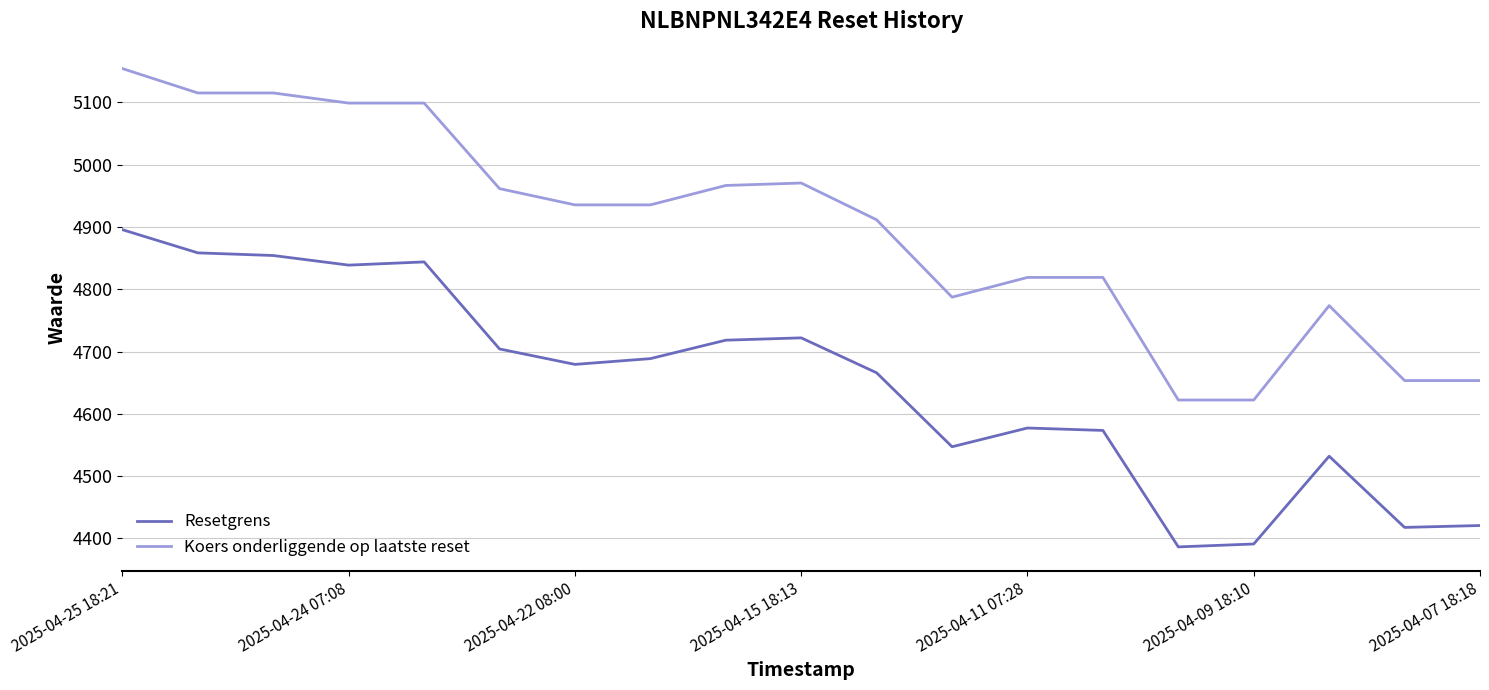

What is the minimum value for Koers onderliggende op laatste reset?

4622.1